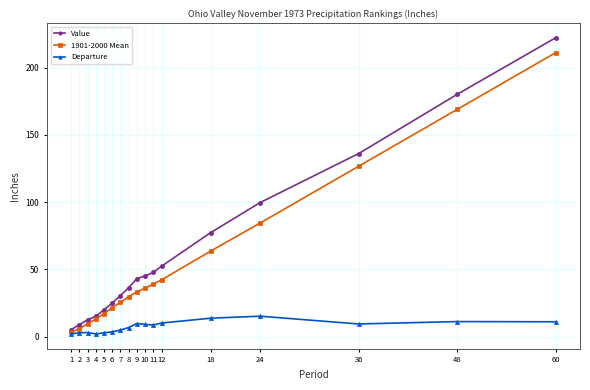

What is the maximum value shown in the chart?

222.2